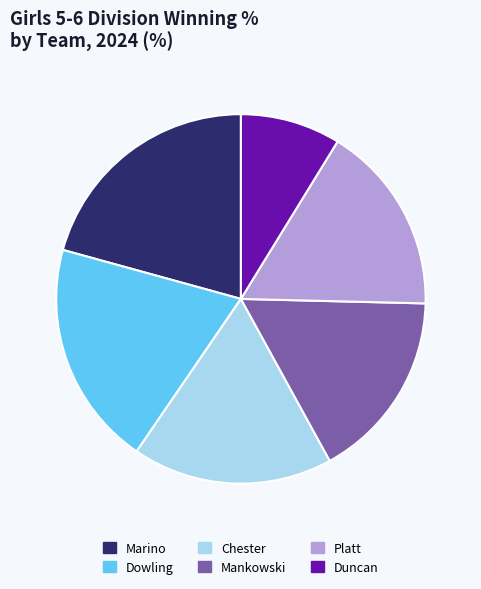

Does any single category account for the majority?

No